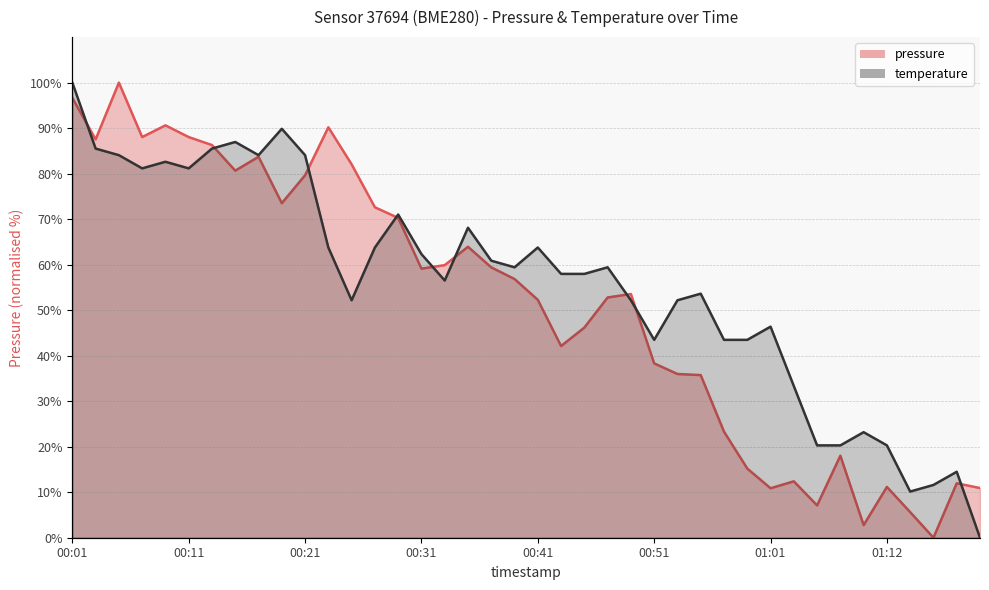

How many positive values does the temperature_line series have?

39